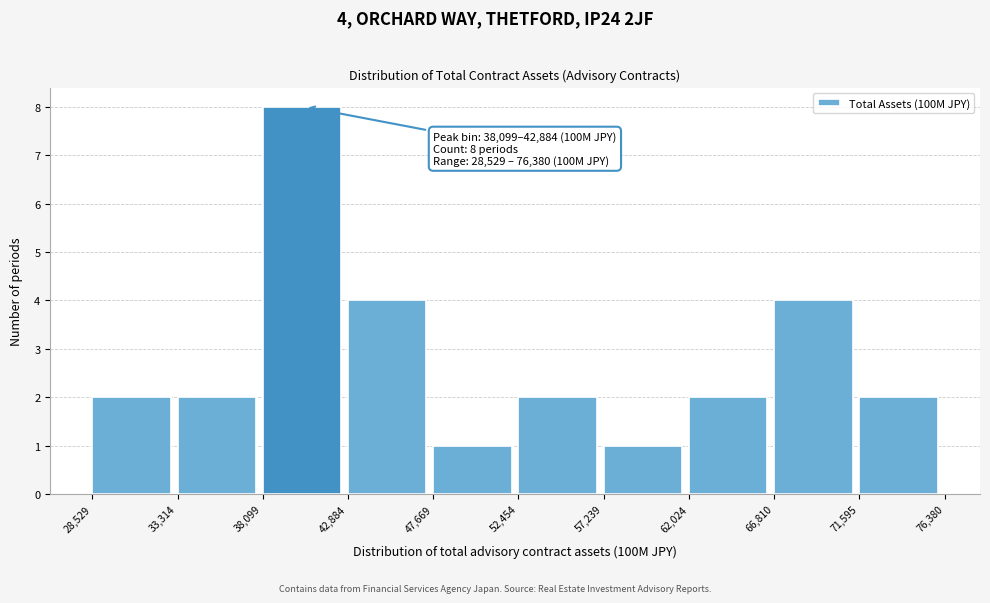

Which range on the x-axis has the tallest bar?

38,099 to 42,884